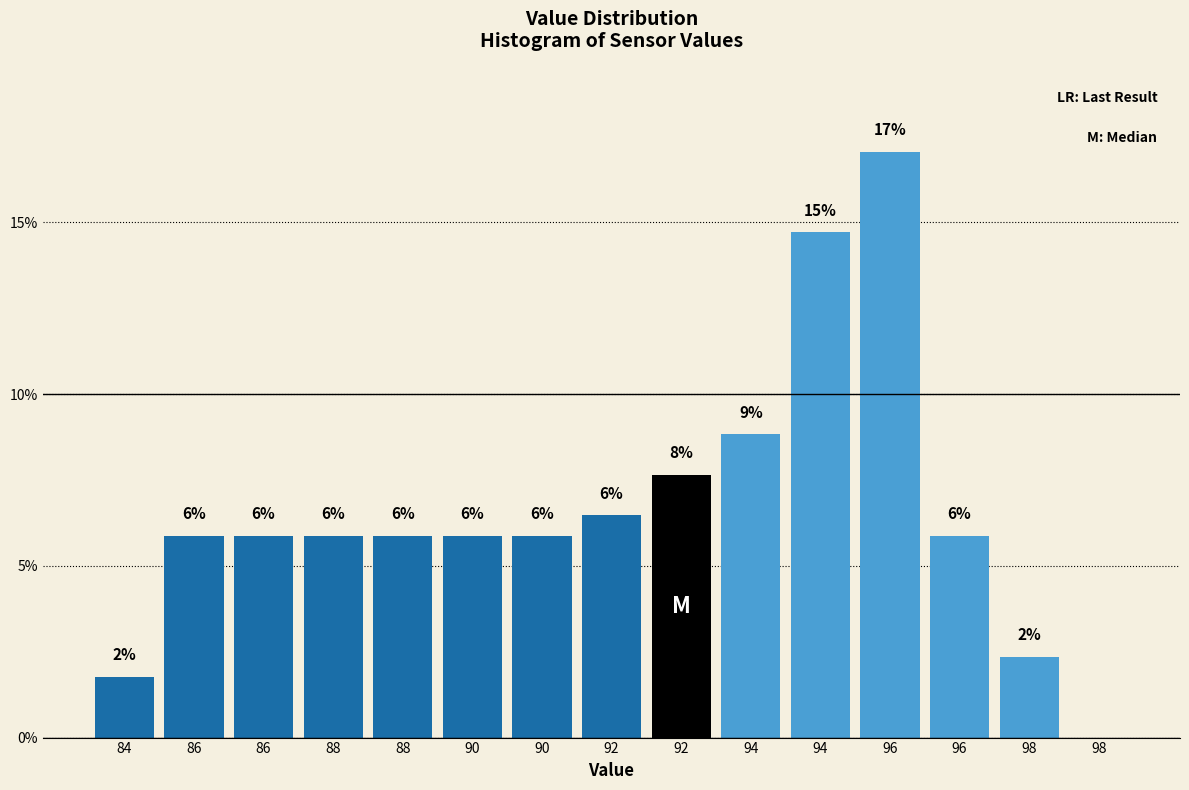

Are the bars horizontal?

No